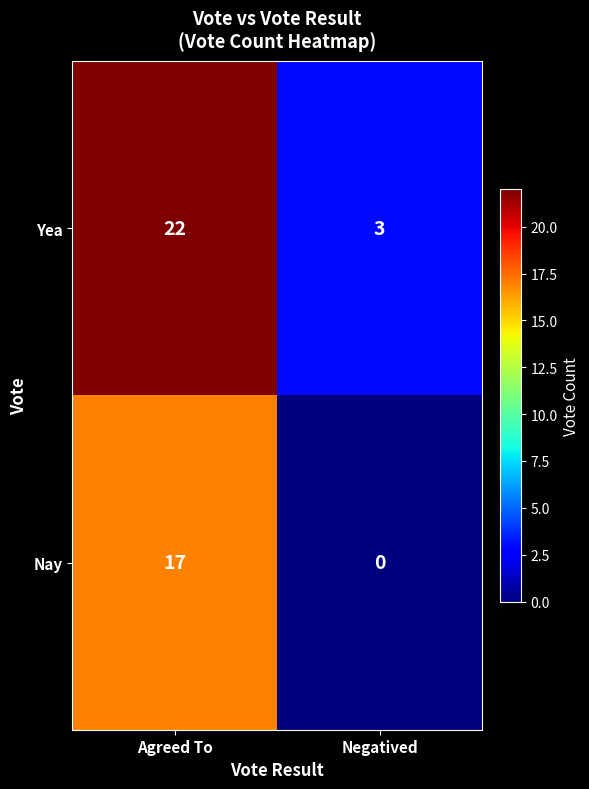

What is the difference between the Nay values at Negatived and Agreed To?

17